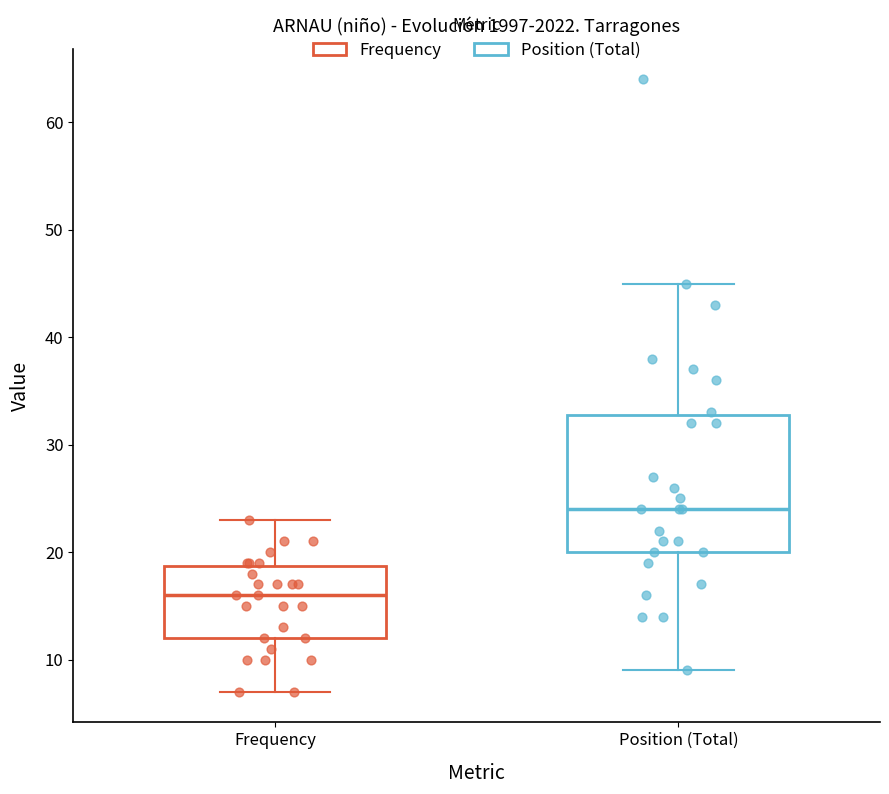

Which box's median line is the lowest?

Frequency